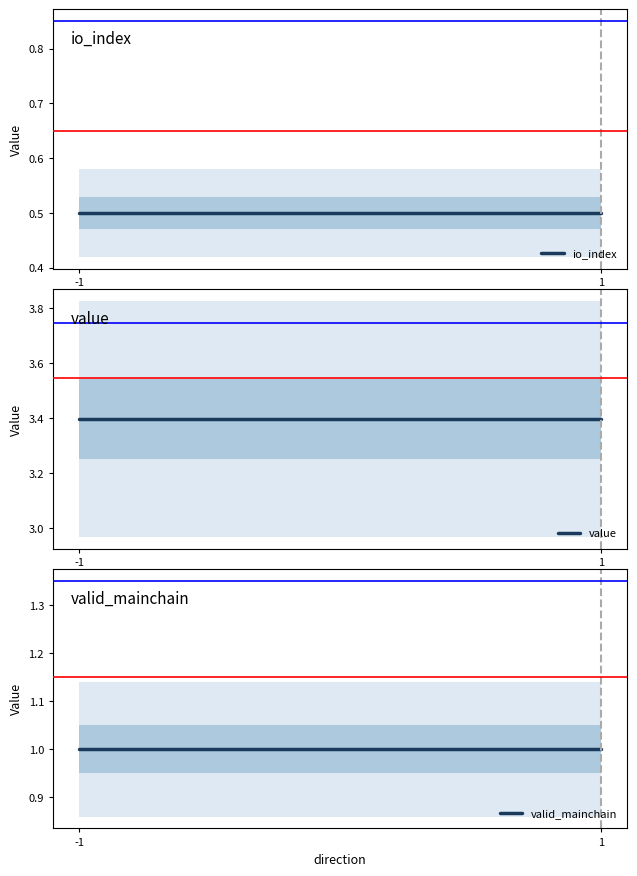

What is the spread (max minus min) of values at 1?

2.9